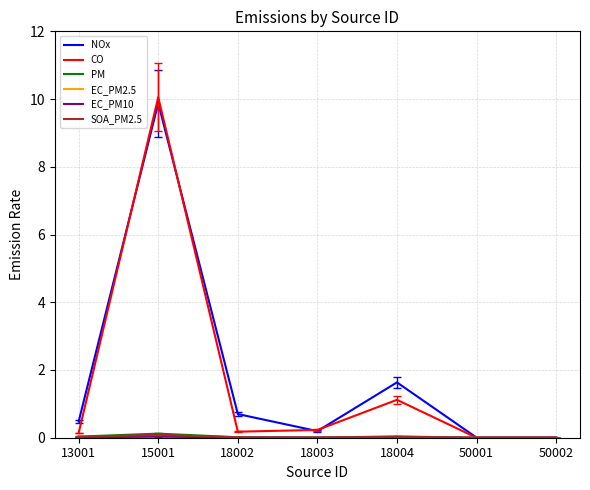

The value of CO at 18004 is 1.7. True or false?

False